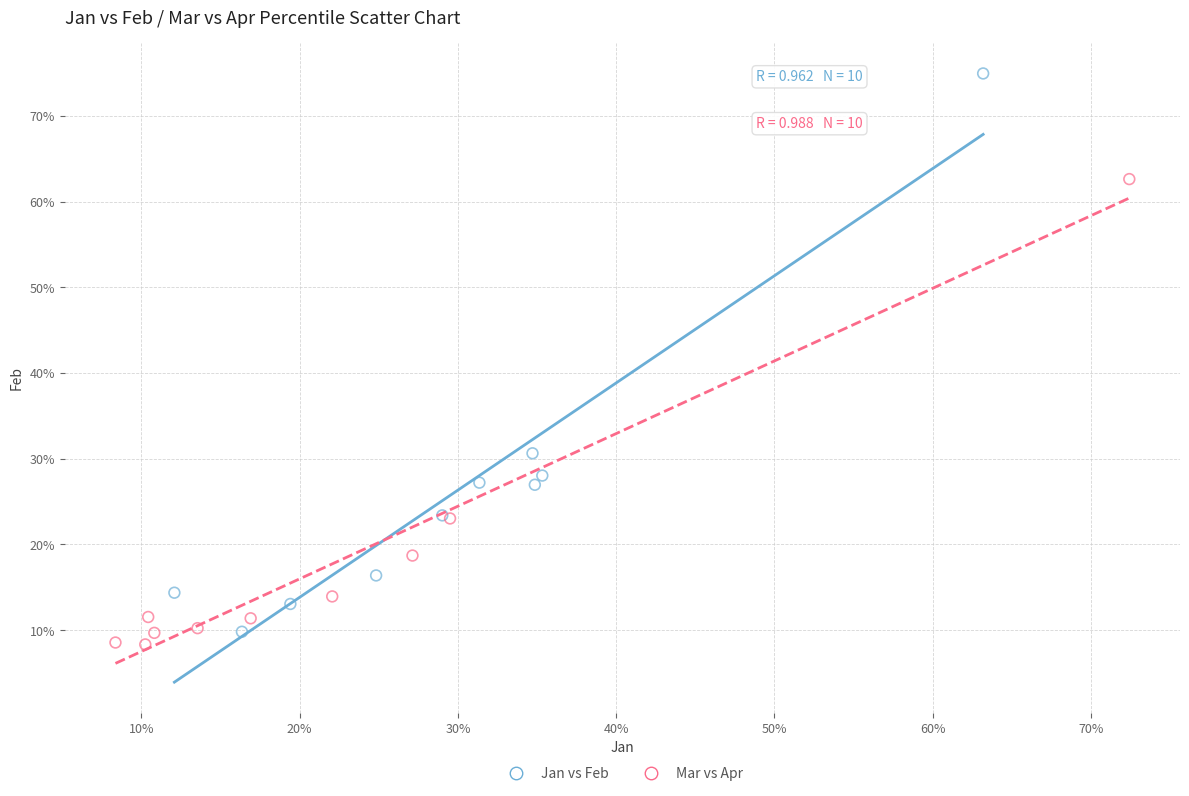

Which series has the widest spread of Y values?

Jan vs Feb